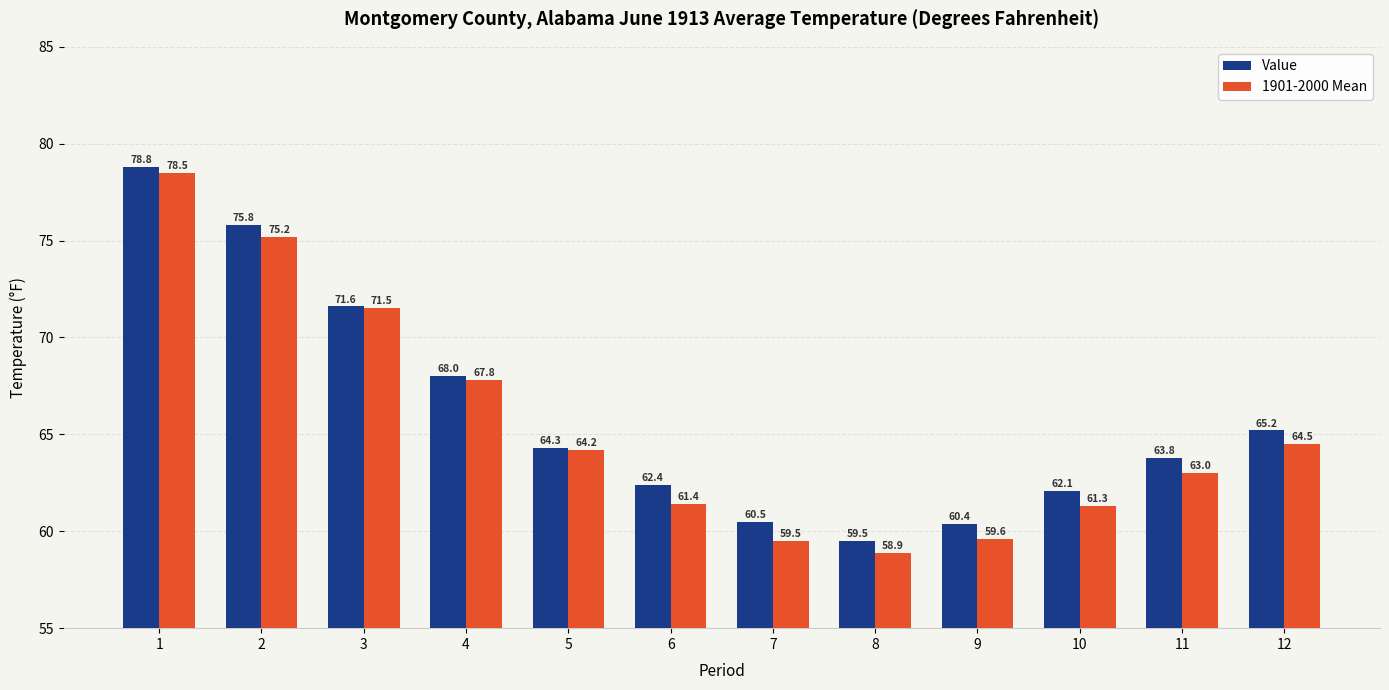

At which label is 1901-2000 Mean closest to 68?

4